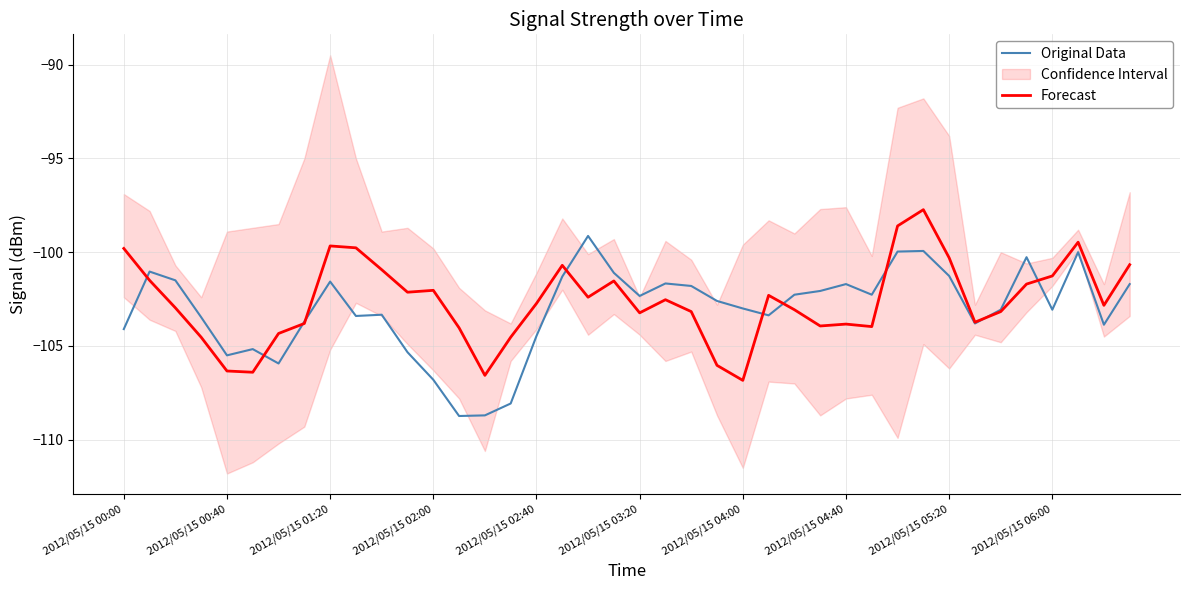

What is the maximum value for Forecast?

-97.7